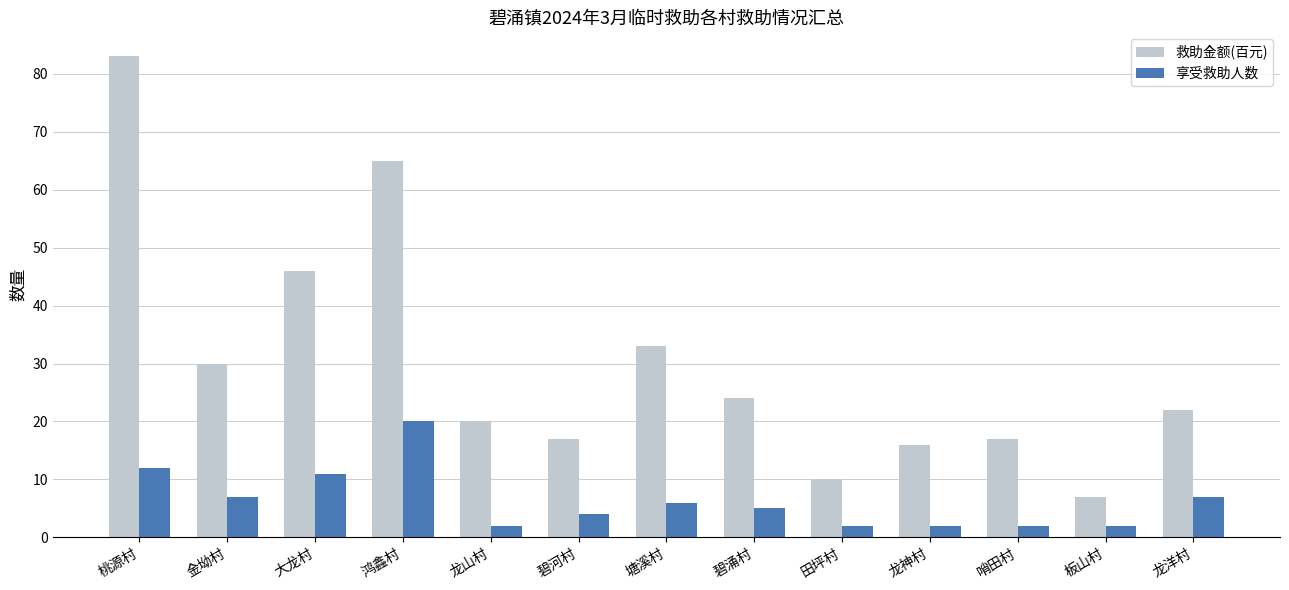

Read the 救助金额(百元) value at 碧河村.

17